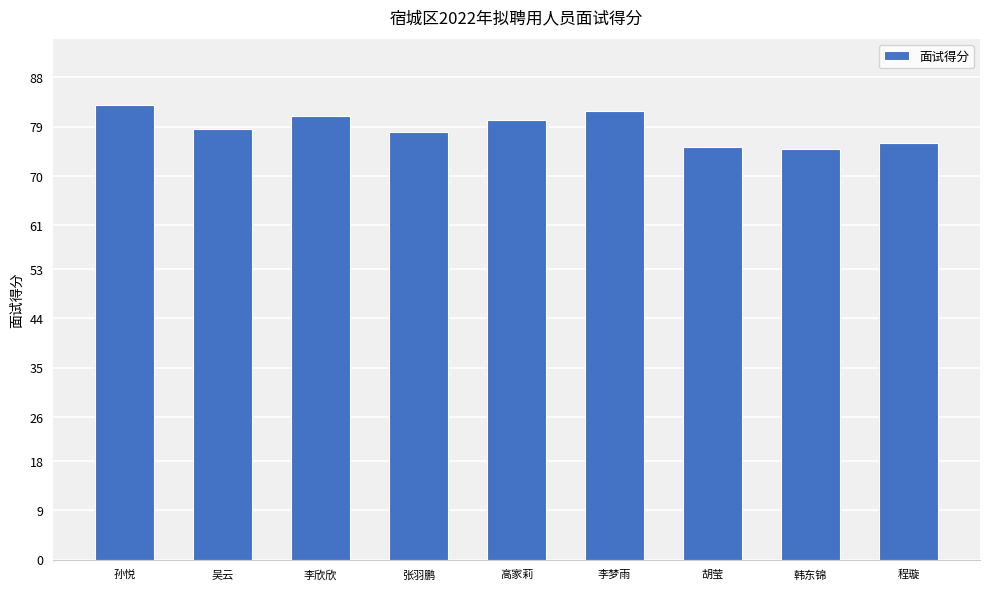

The chart shows a value of 19.9 at 高家莉. True or false?

False